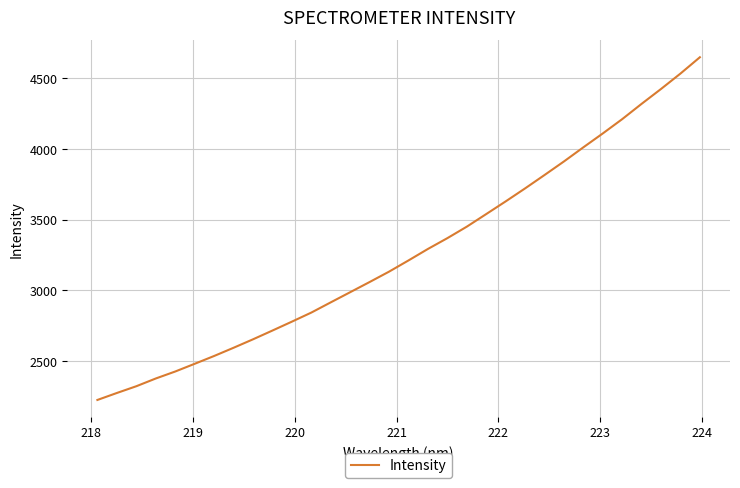

What is the greatest value displayed?

4648.5